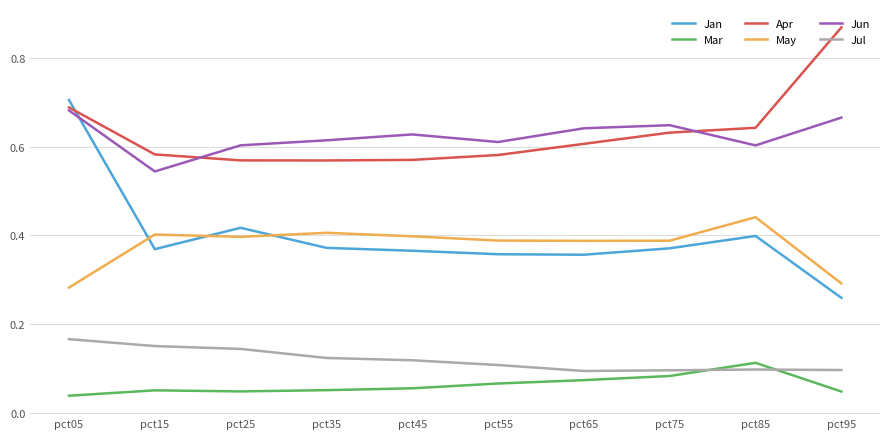

Is the value of May at pct55 greater than the value of Jun at pct75?

No